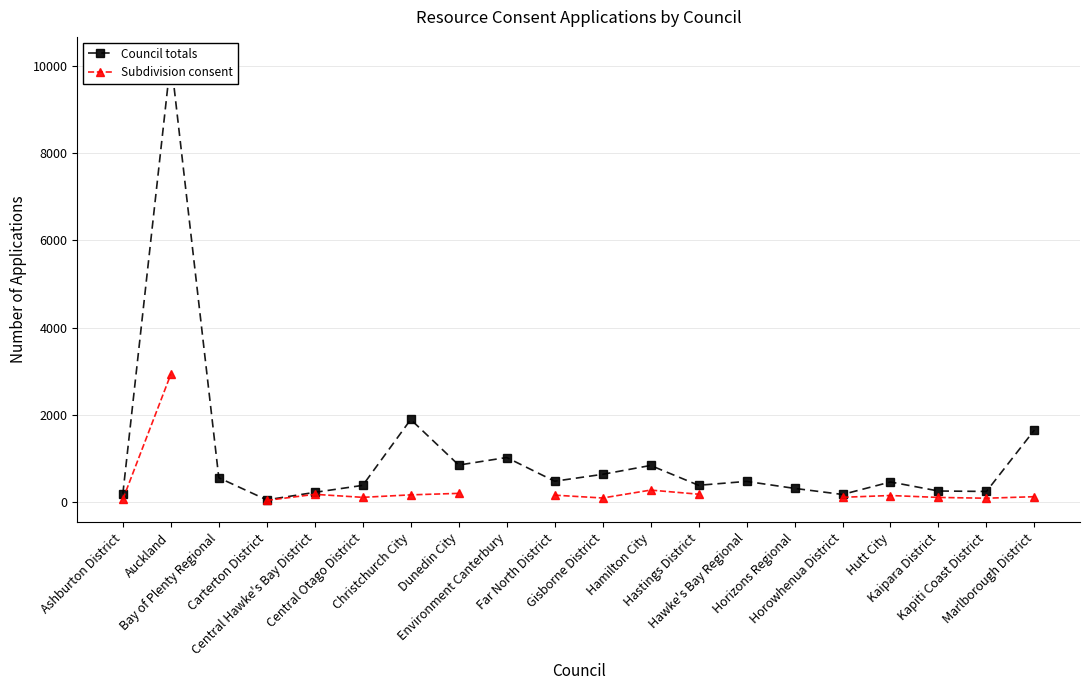

What are all the series names shown in the legend?

Council totals, Subdivision consent